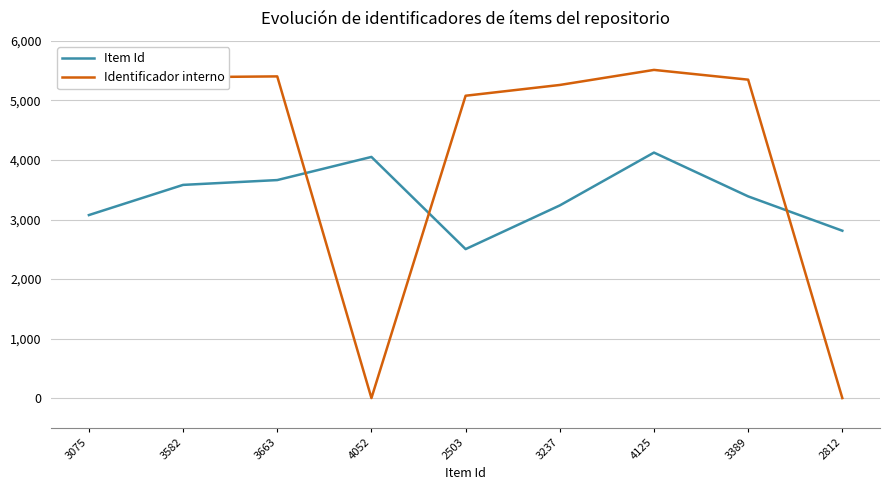

Where is the first local minimum for Identificador interno?

4052